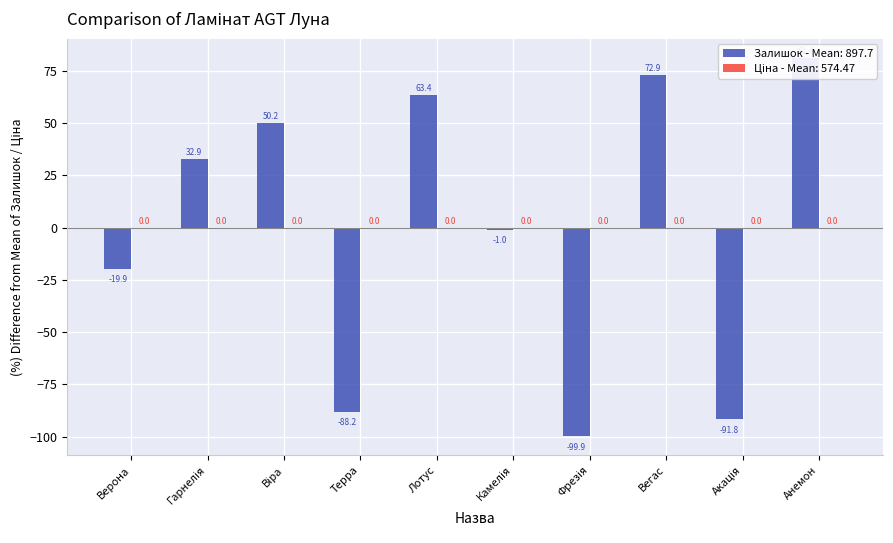

What is the change in value from Камелія to Акація?

-90.8